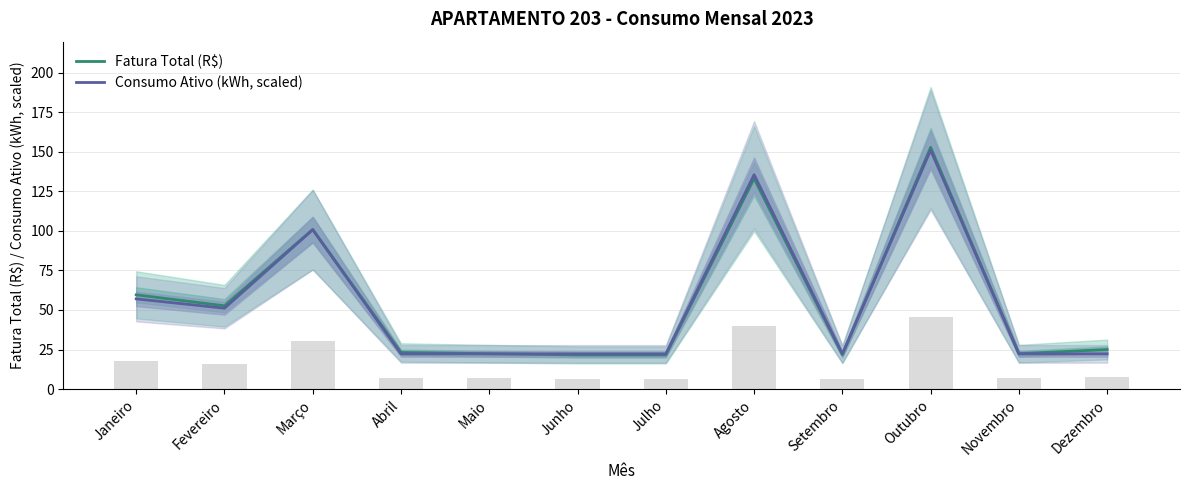

Reading right to left, what are all the values shown in this chart?

Fatura Total (R$): Dezembro=25.0	Novembro=22.4	Outubro=152.8	Setembro=21.8	Agosto=133.1	Julho=21.6	Junho=21.6	Maio=22.4	Abril=23.1	Março=100.9	Fevereiro=52.7	Janeiro=59.6
Consumo Ativo (kWh, scaled): Dezembro=22.2	Novembro=22.2	Outubro=151.1	Setembro=22.2	Agosto=135.6	Julho=22.2	Junho=22.2	Maio=22.2	Abril=22.2	Março=100.7	Fevereiro=51.1	Janeiro=57.0